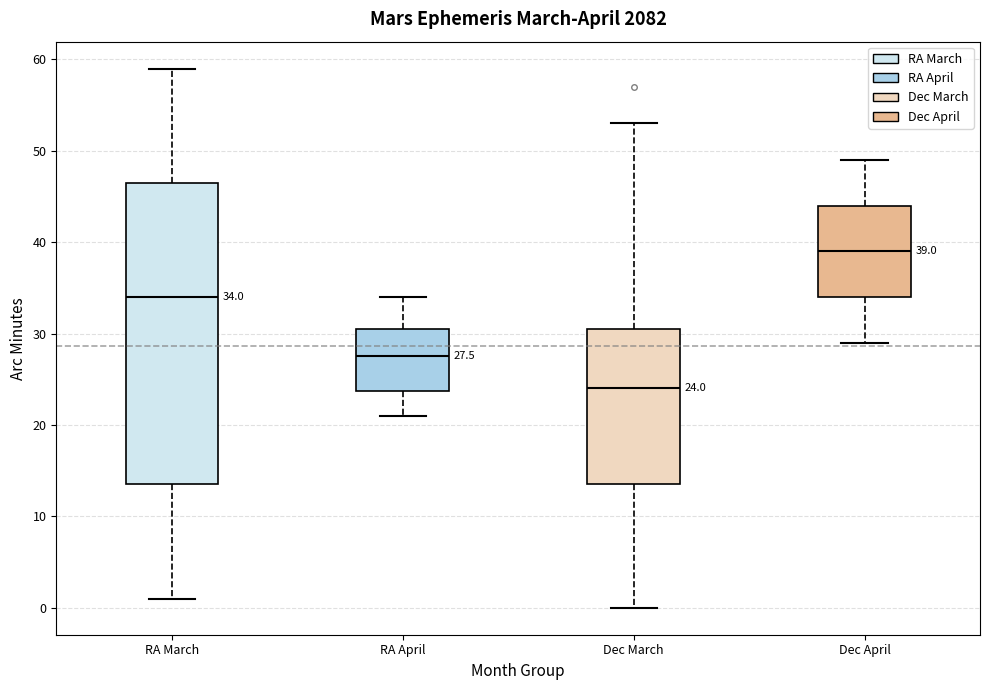

Which box's median line is the highest?

Dec April